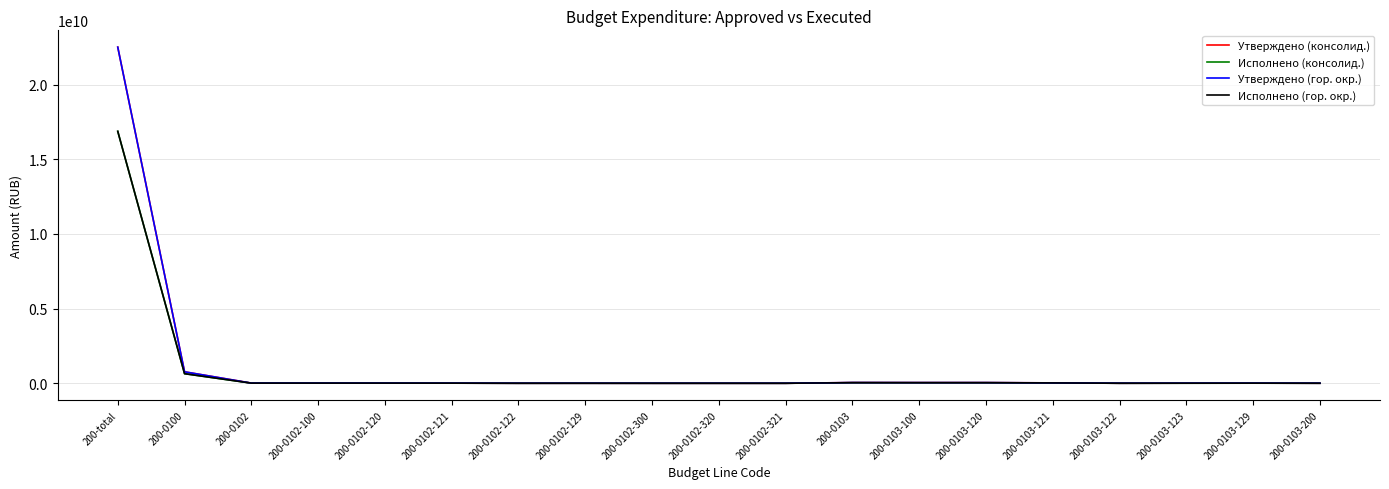

Which label corresponds to the largest value in the chart?

200-total